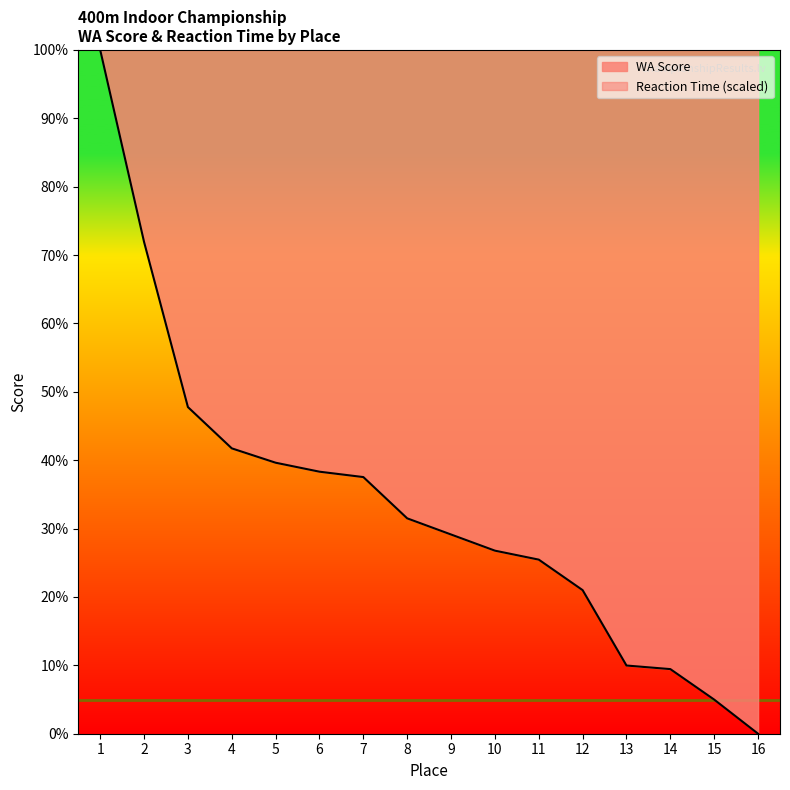

What is the average value of the WA series?

33.4